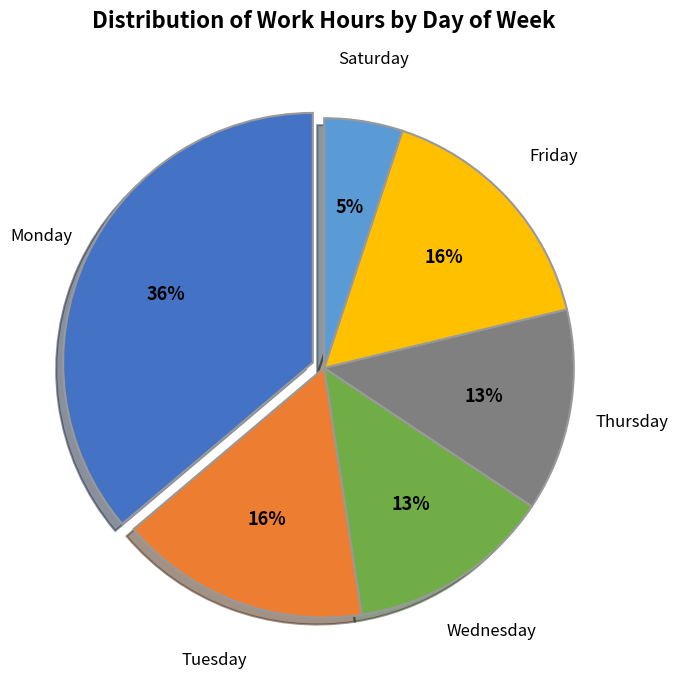

Is the sum of Friday and Thursday greater than half?

No